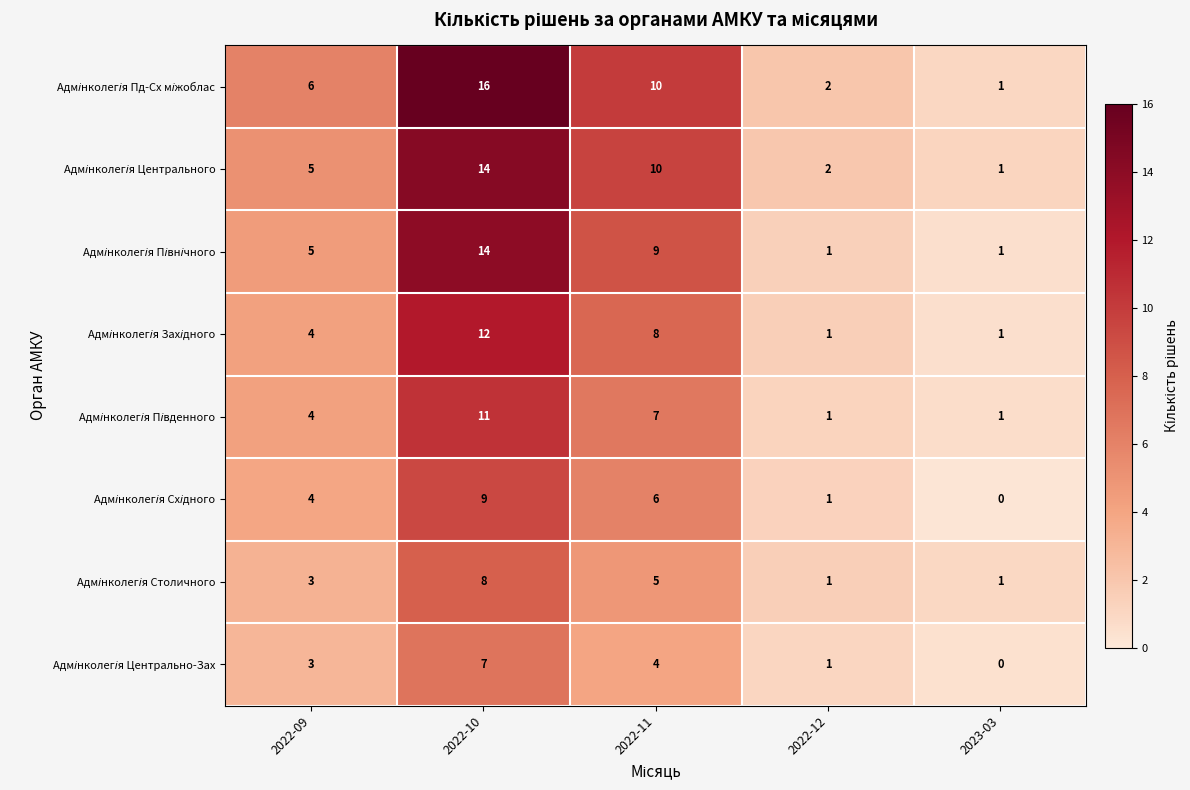

Count the number of data series in this chart.

8